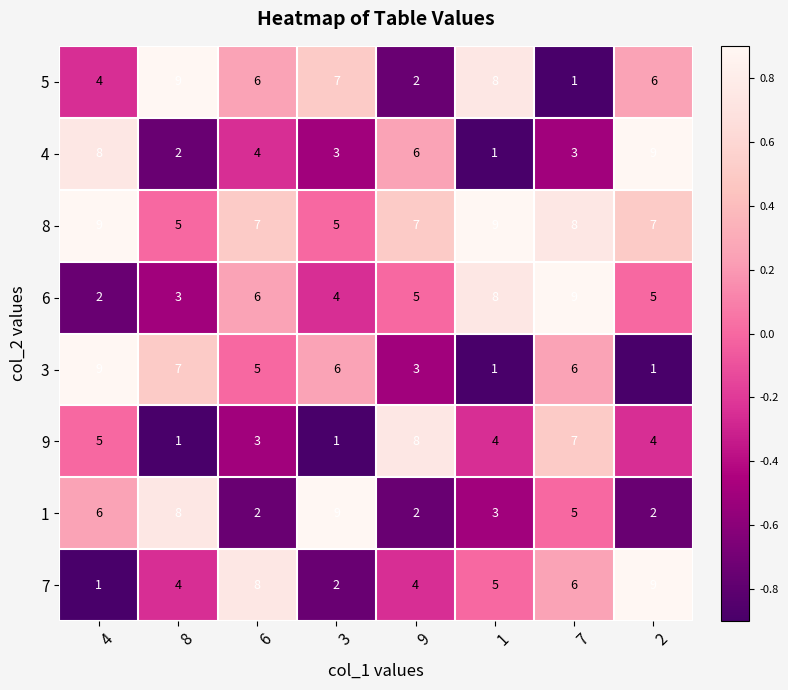

What is the difference between the maximum and second lowest values in the 6 series?

6